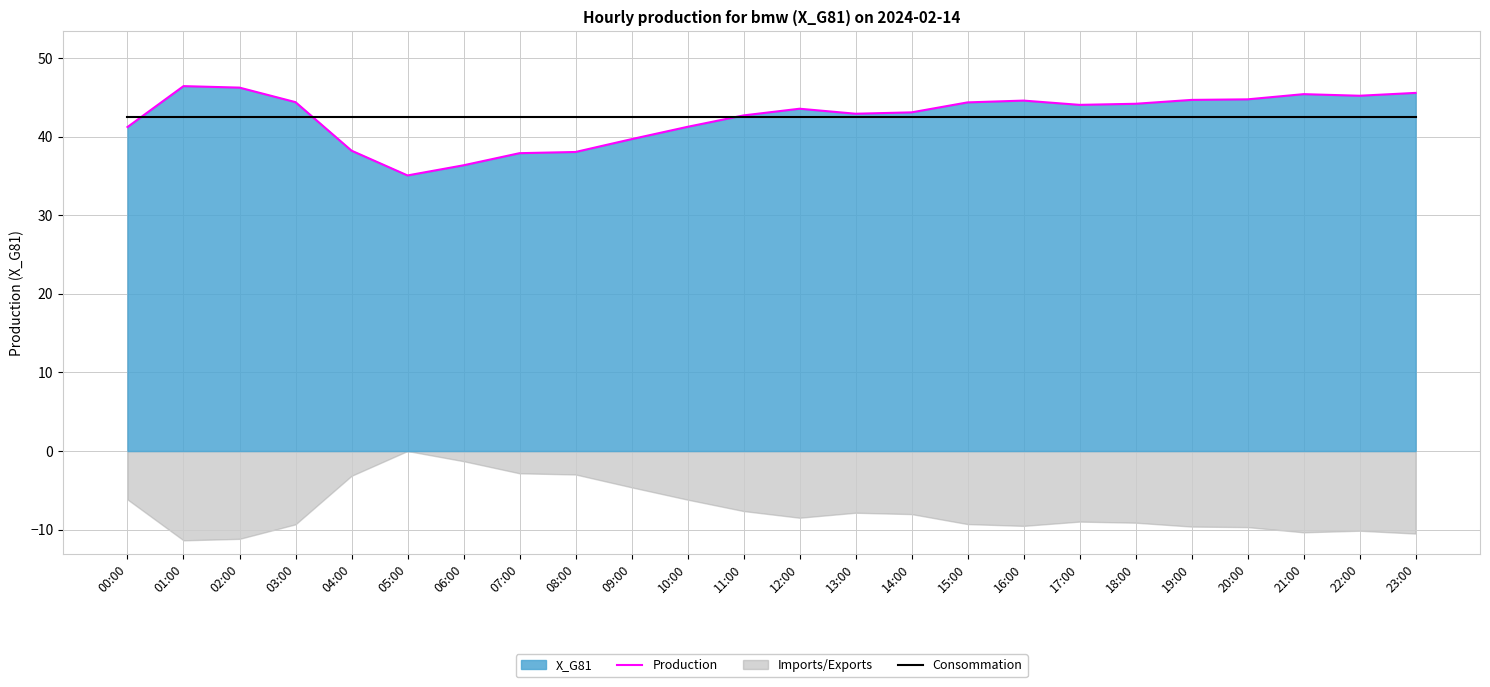

Which series has the widest spread of values?

Production